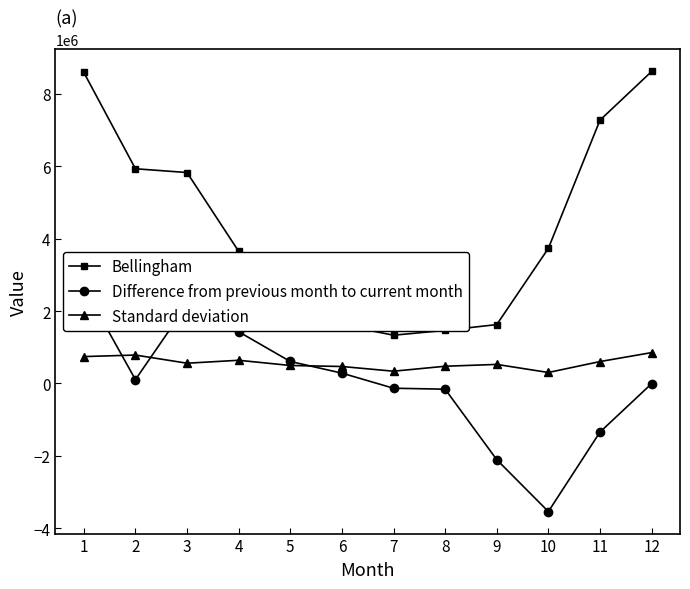

What are all the series names shown in the legend?

Bellingham, Difference from previous month to current month, Standard deviation